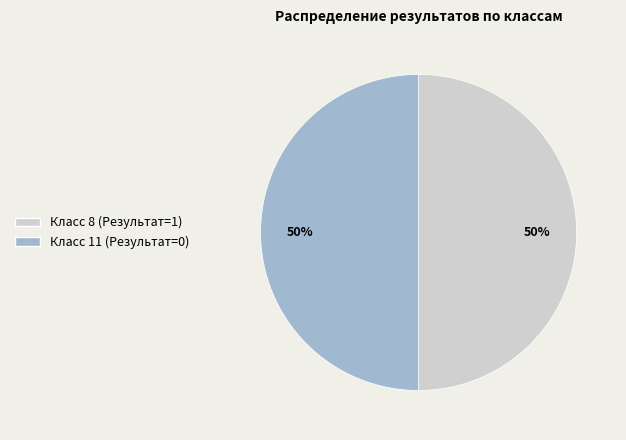

How many segments does this pie chart have?

2